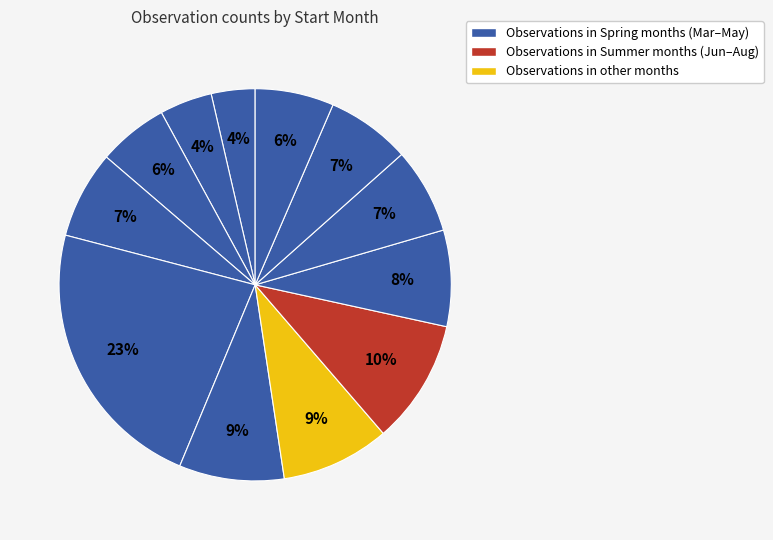

How many slices are in this pie chart?

12